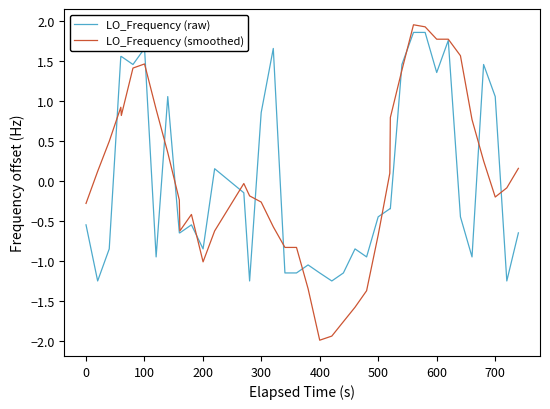

Which series has the widest spread of values?

LO_Frequency (smoothed)